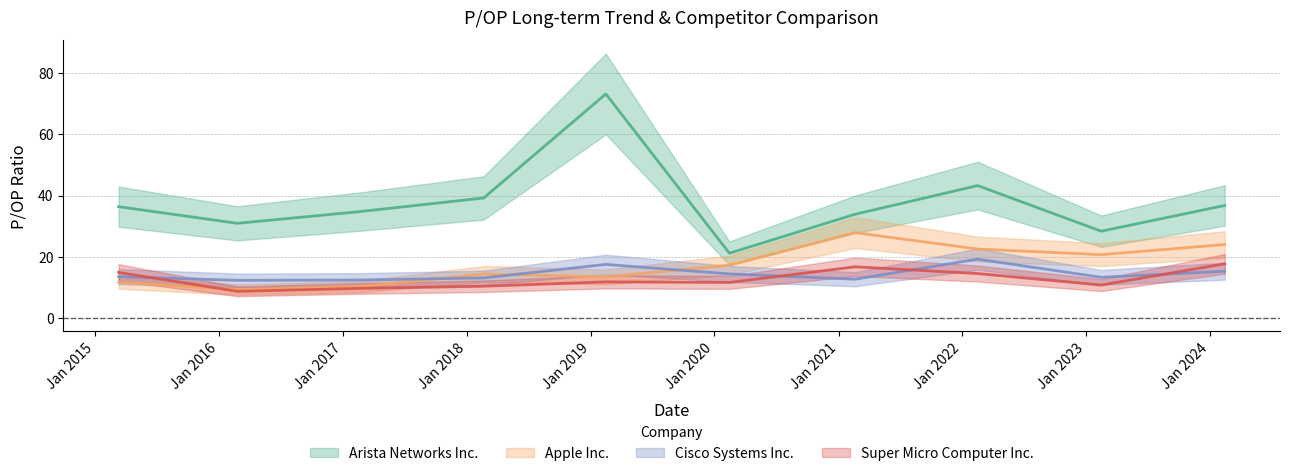

List the series in order of their peak value, highest first.

Arista Networks Inc., Apple Inc., Cisco Systems Inc., Super Micro Computer Inc.